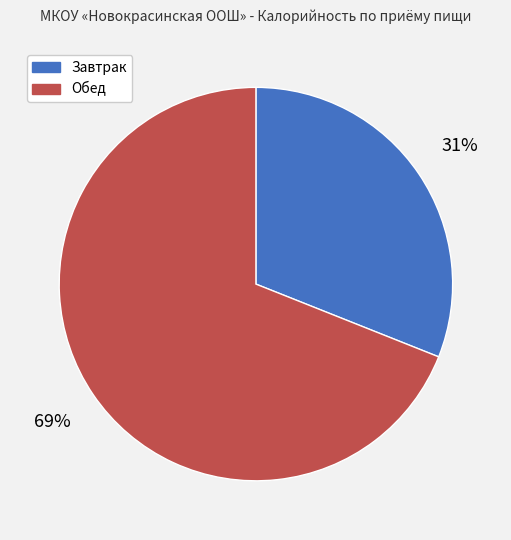

Which category has the biggest portion of the pie?

Обед